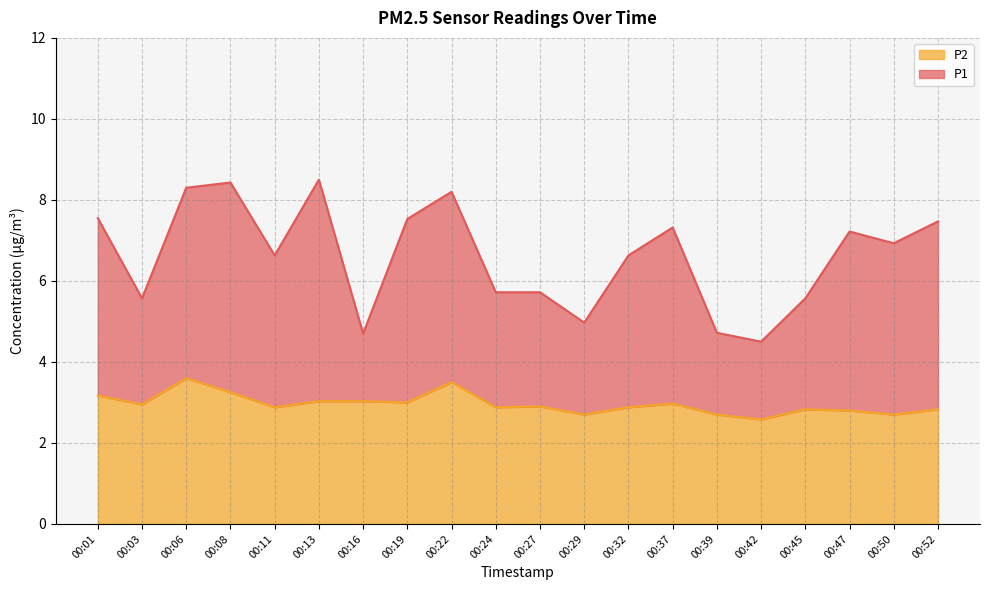

Does the chart have visible grid lines?

Yes